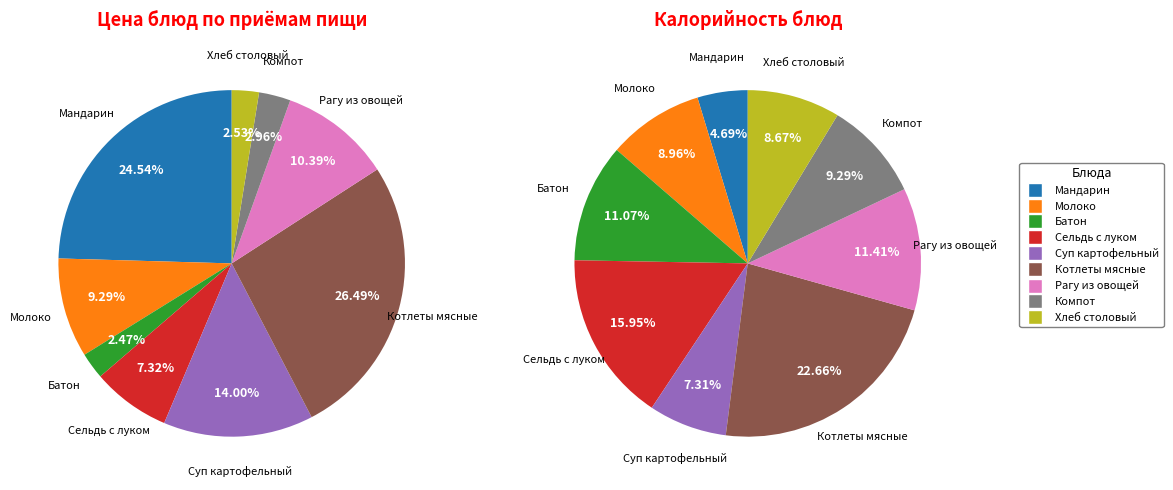

To the nearest percent, what portion does Сельдь с луком represent?

7%